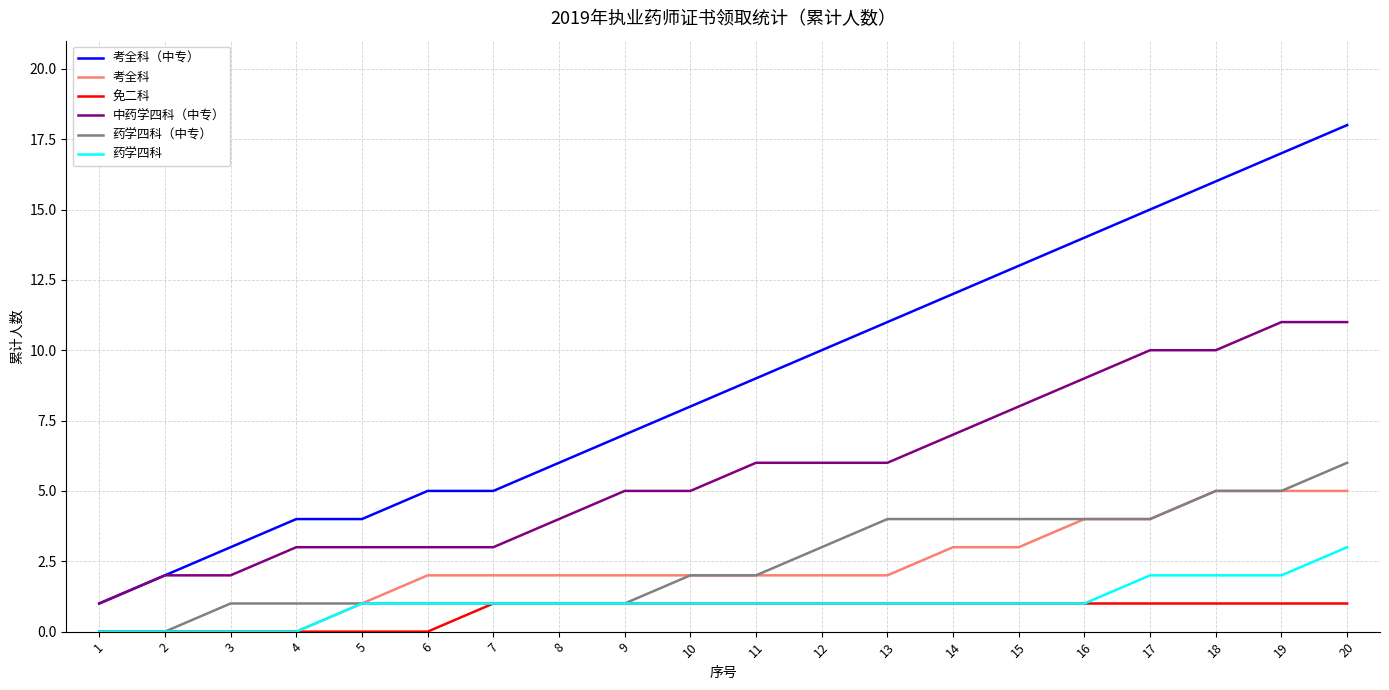

Rank the series by their maximum value, from highest to lowest.

考全科（中专）, 中药学四科（中专）, 药学四科（中专）, 考全科, 药学四科, 免二科